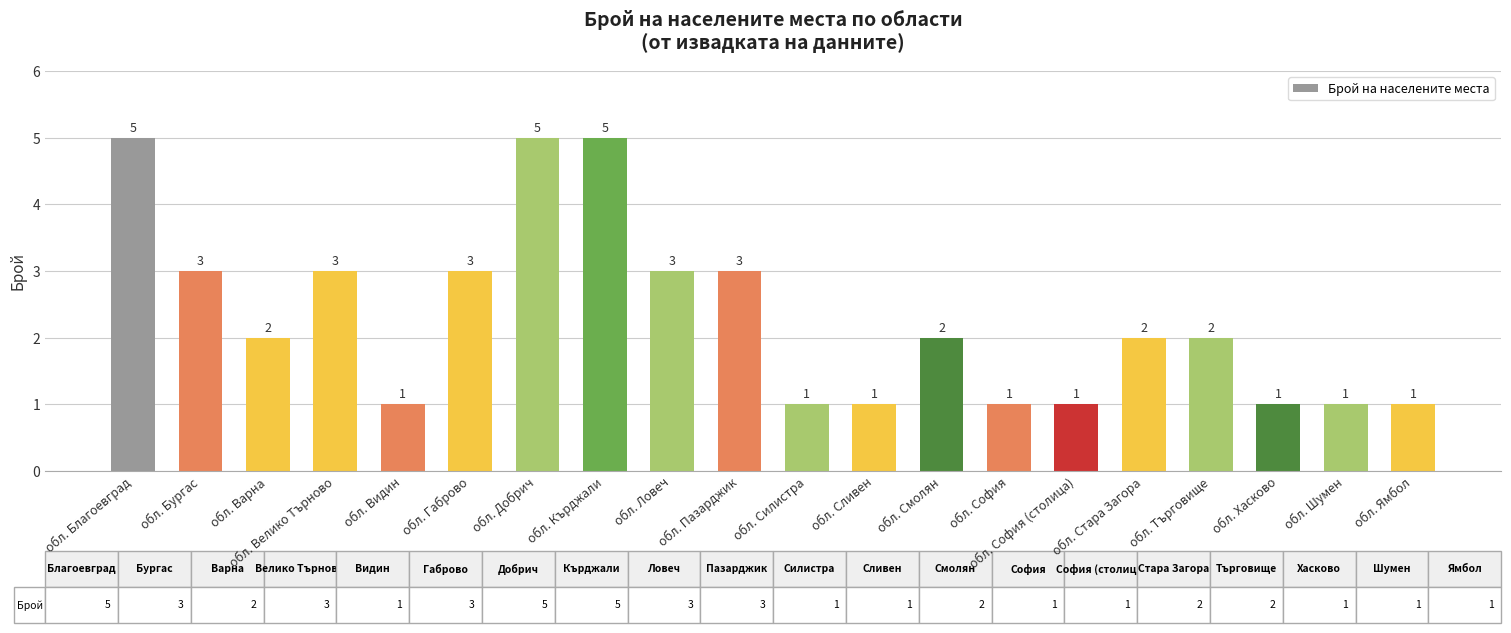

How many values are between 1 and 3?

17